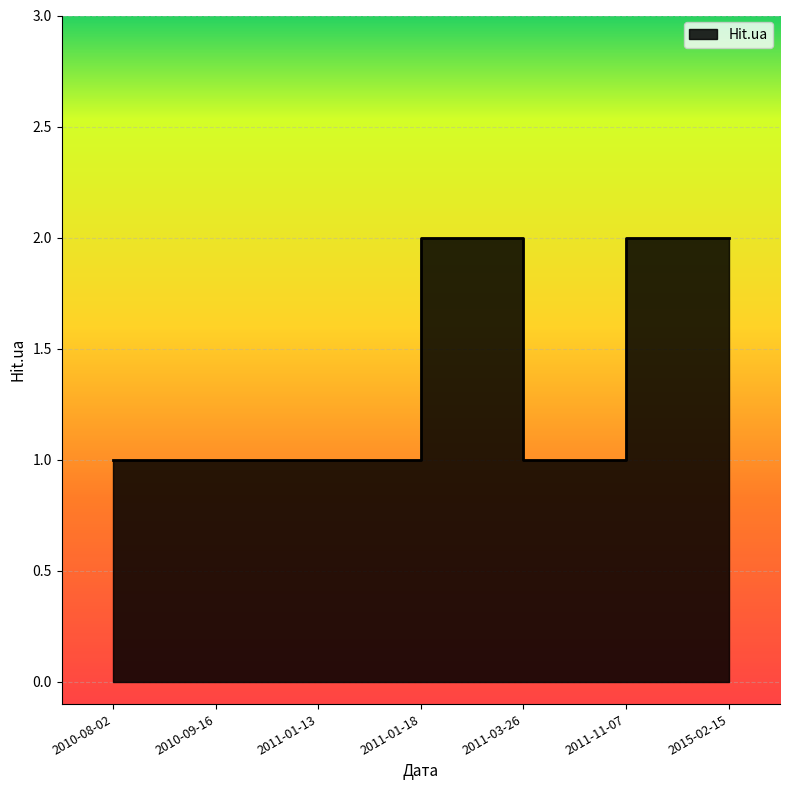

List the labels in order of value, smallest first.

2010-08-02, 2010-09-16, 2011-01-13, 2011-01-18, 2011-11-07, 2011-03-26, 2015-02-15